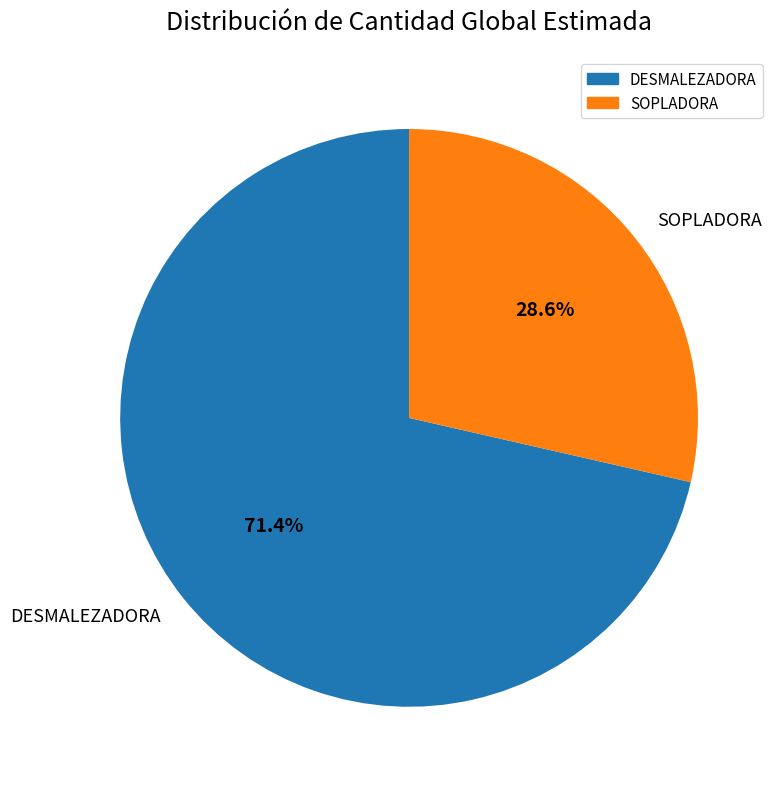

The DESMALEZADORA slice represents 62% of the pie. True or false?

False